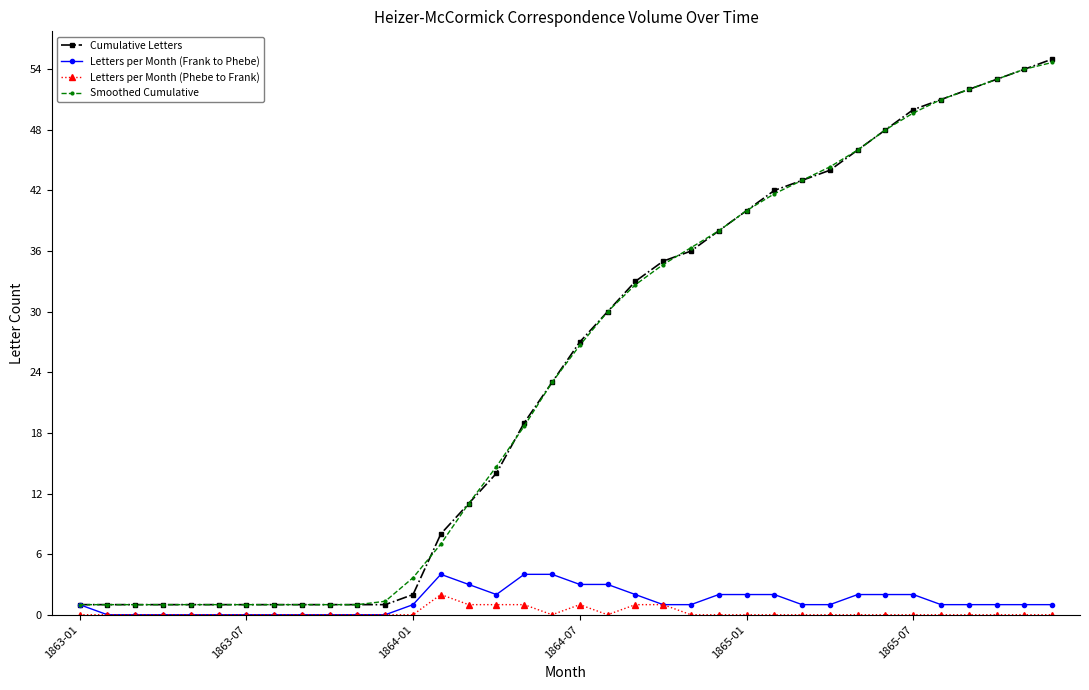

Which series has the widest spread of values?

Cumulative Letters